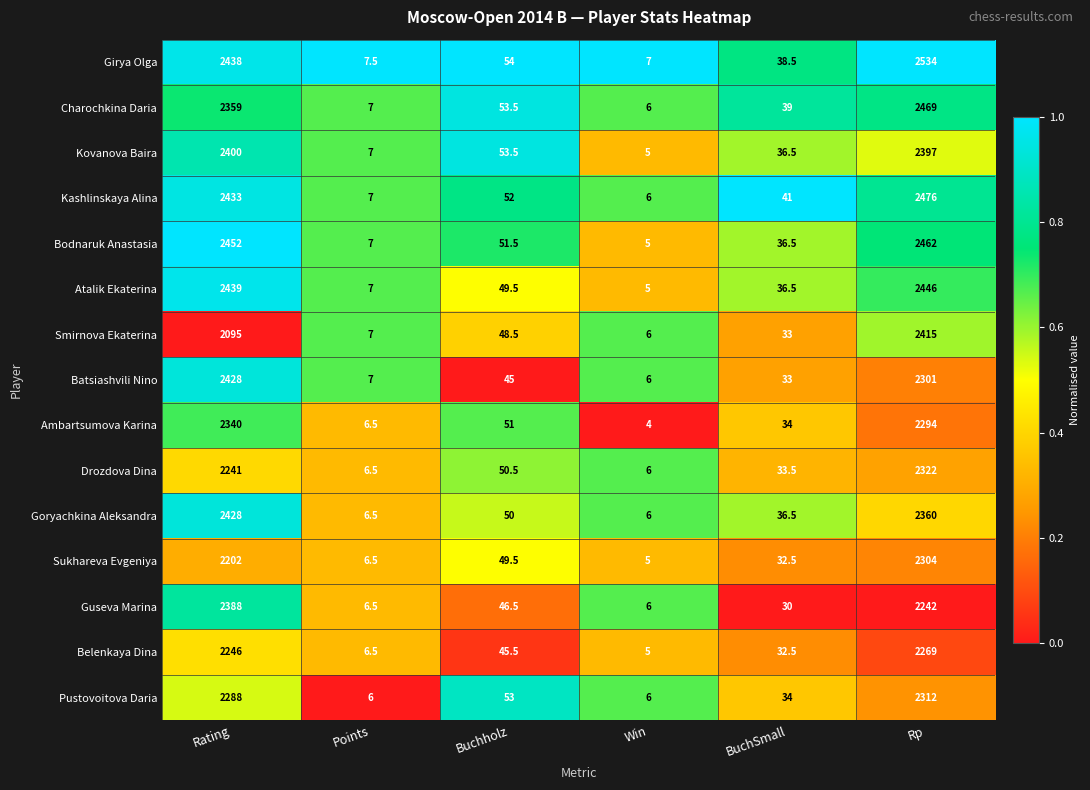

What is the average value of the Goryachkina Aleksandra series?

814.5